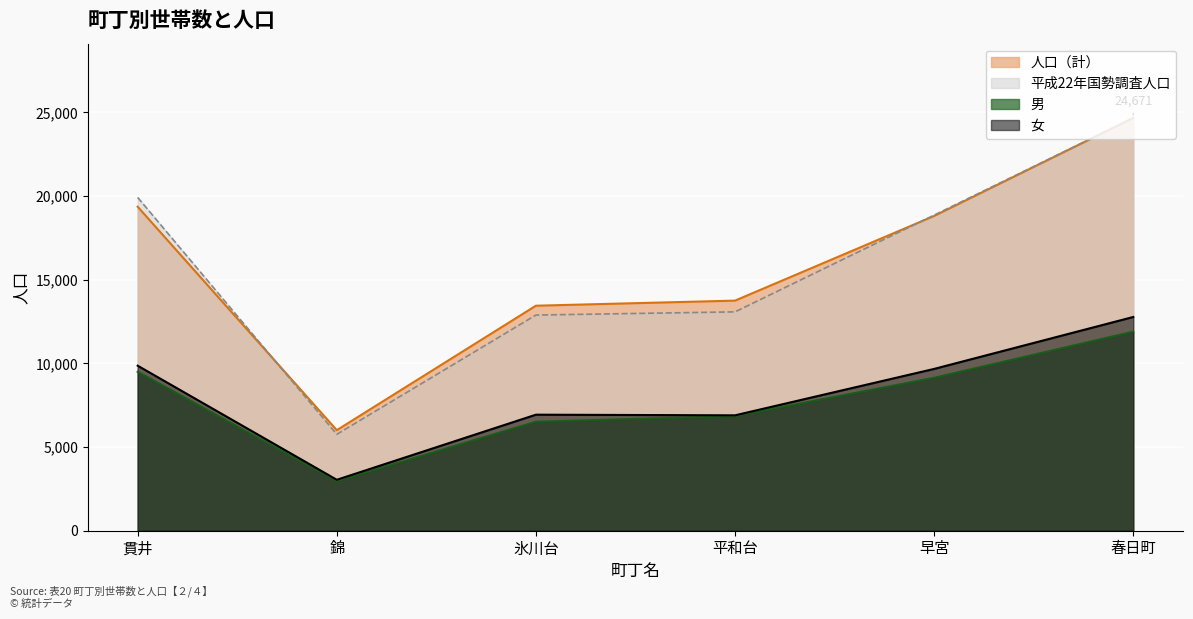

What are all the series names shown in the legend?

人口（計）, 平成22年国勢調査人口, 男, 女